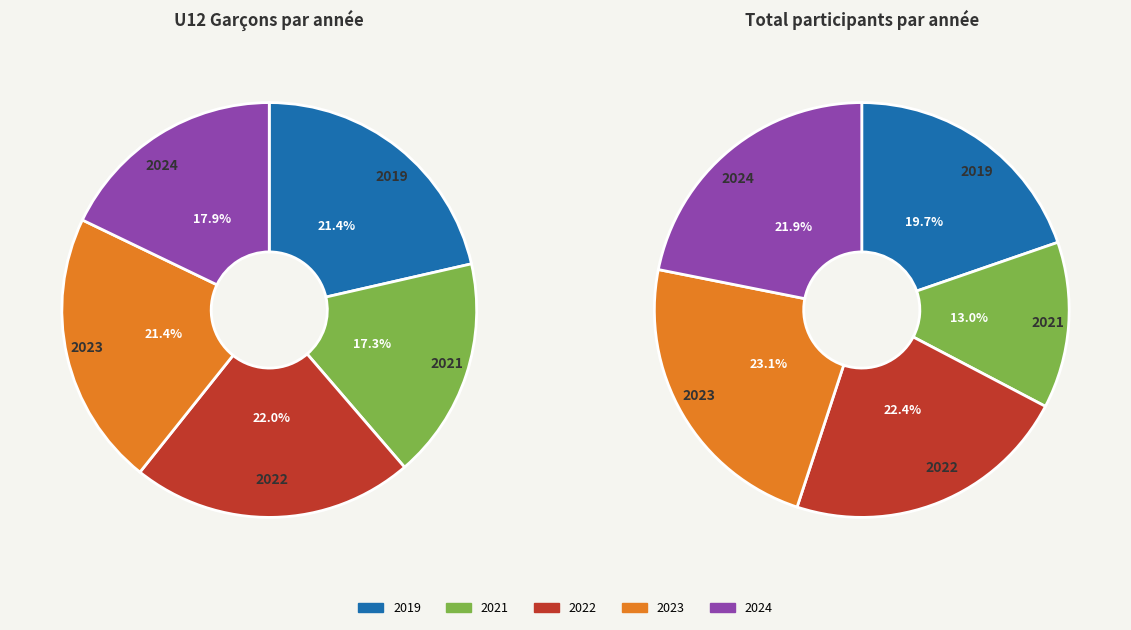

The 2021 slice represents 13% of the pie. True or false?

True